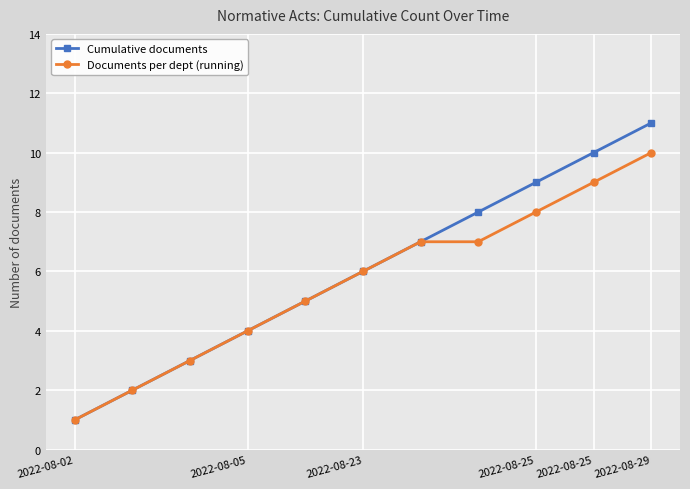

List the series in order of their peak value, lowest first.

Documents per dept (running), Cumulative documents